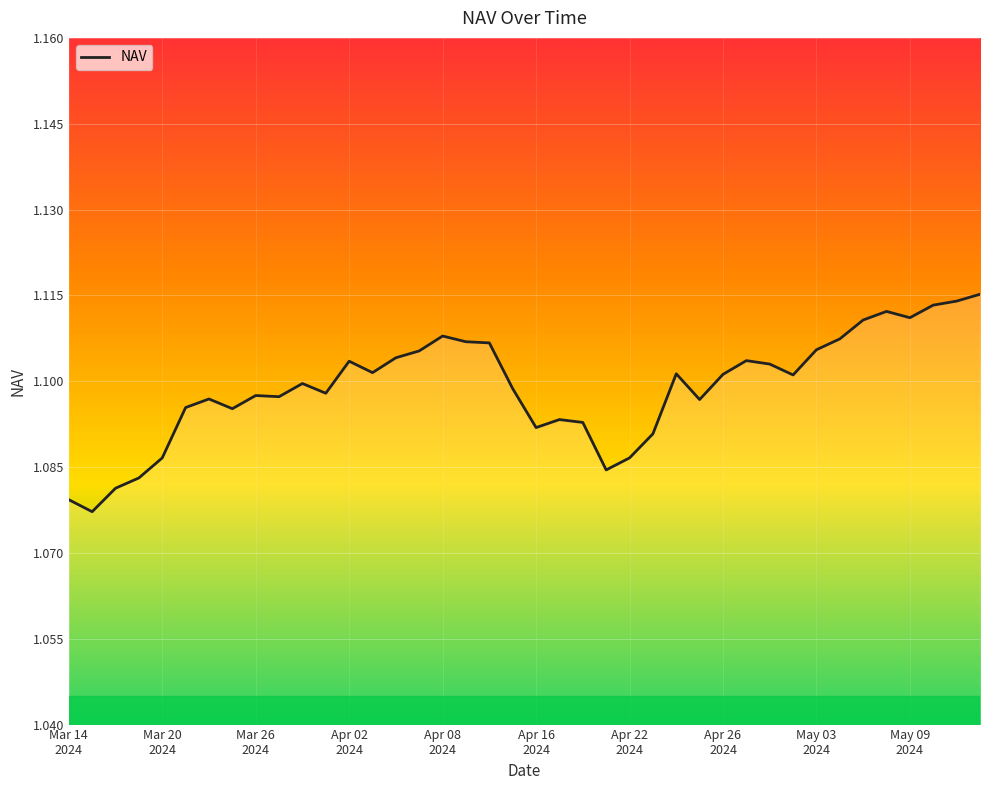

How many lines are shown in the chart?

1